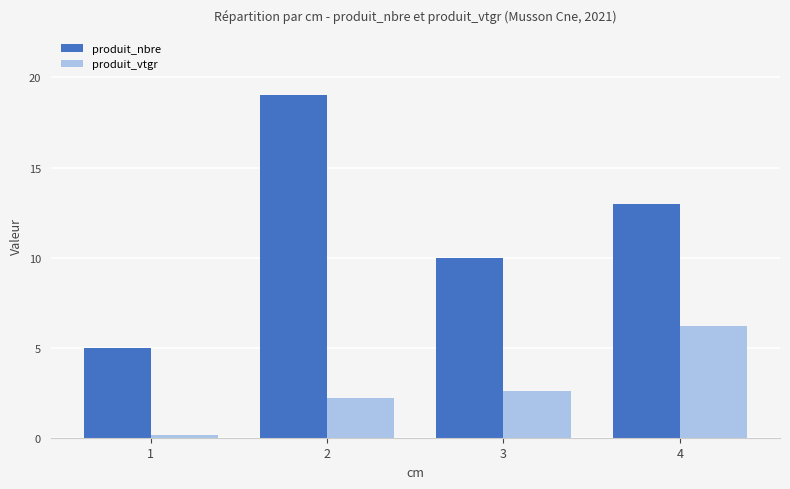

Which series has the largest range (max minus min)?

produit_nbre